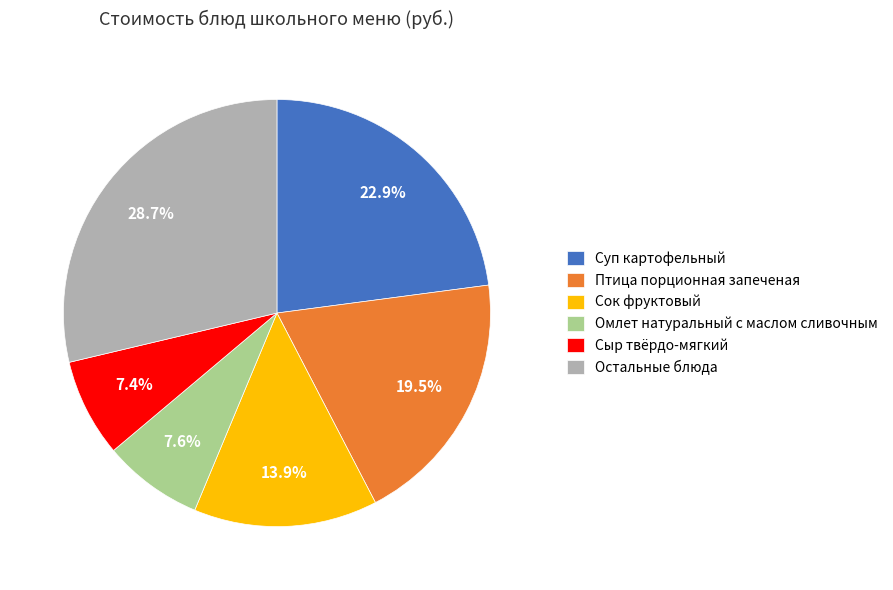

To the nearest percent, what portion does Сок фруктовый represent?

14%